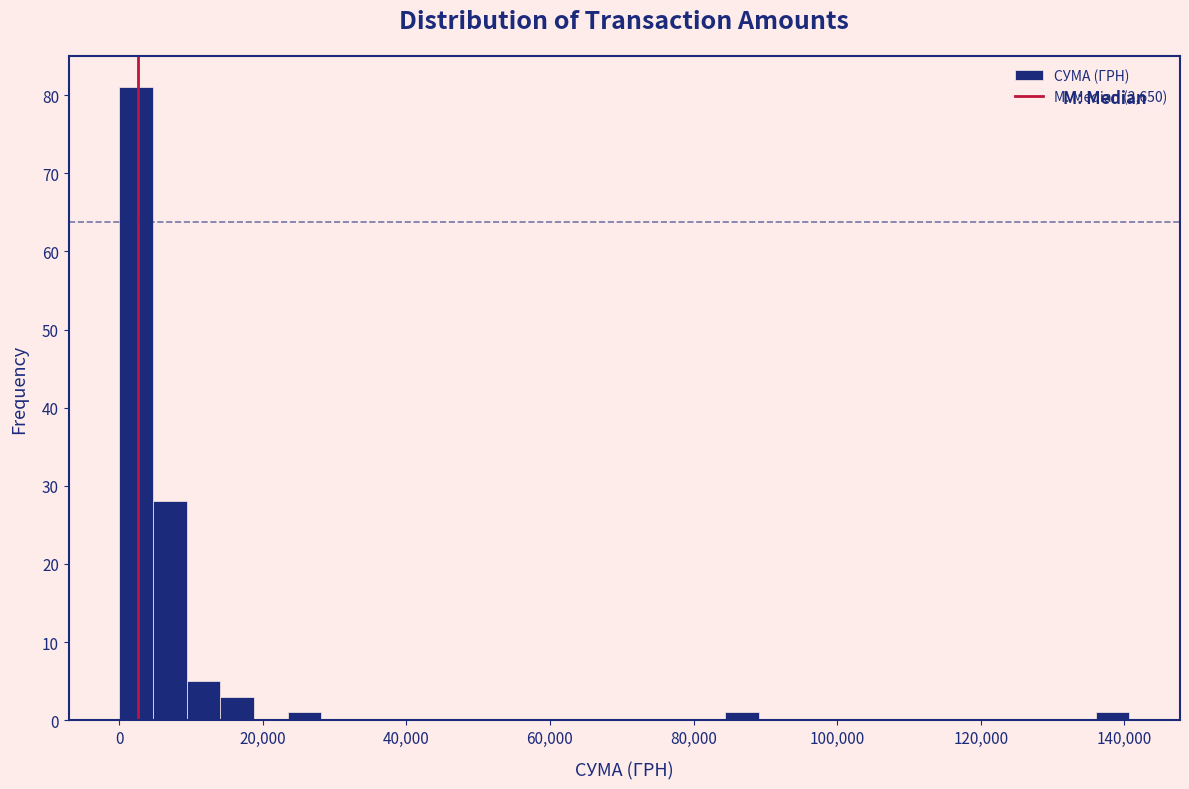

Around what value on the x-axis is the tallest bar? Give the approximate position of its centre, as read against the axis.

2000